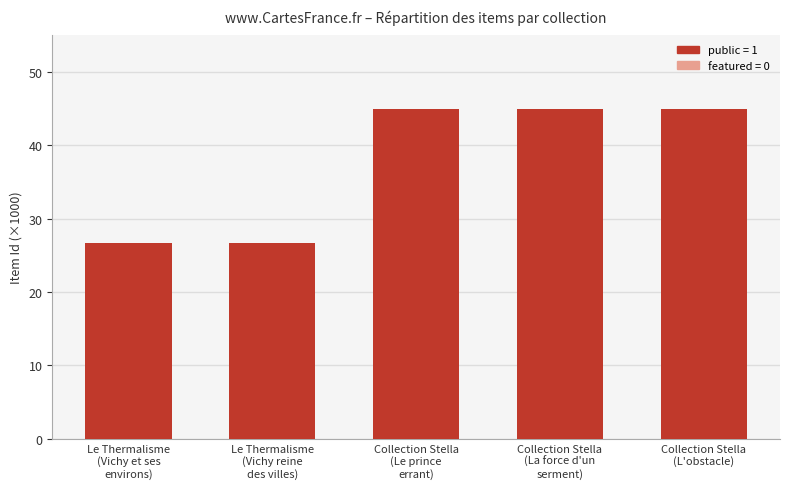

What is the value of the 5th bar from the left?

45.0